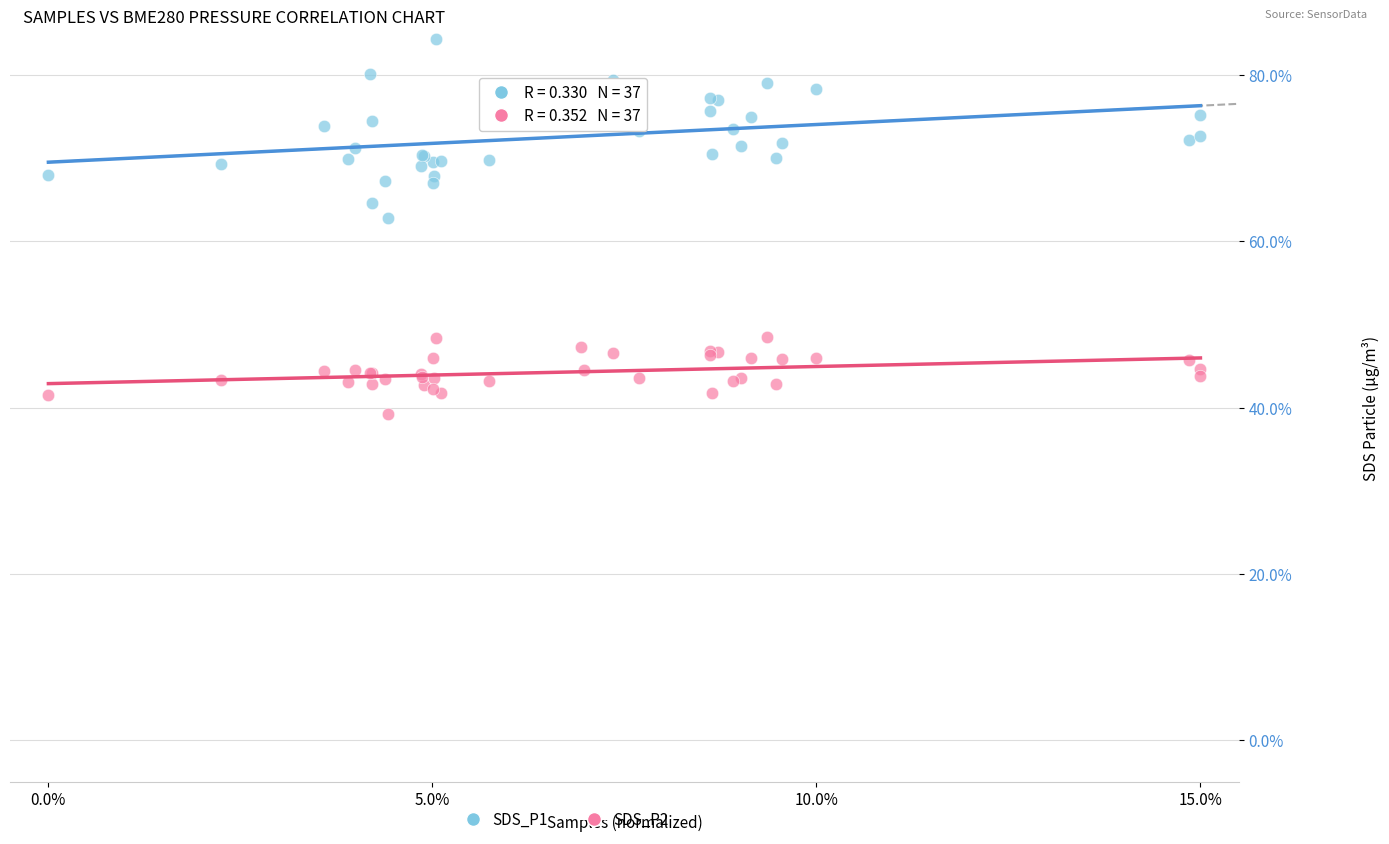

Which series has the largest Y range (max minus min)?

SDS_P1